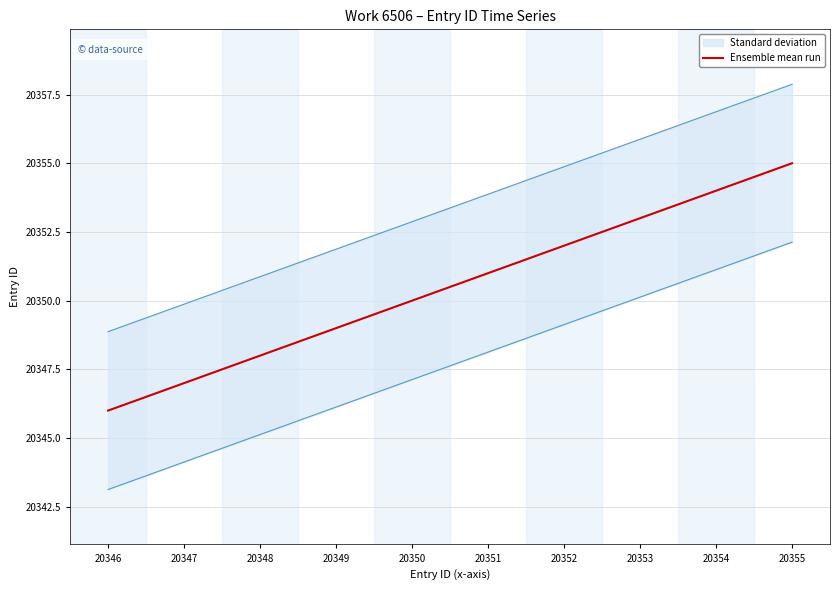

Count the values in the range 20348 to 20353.

6